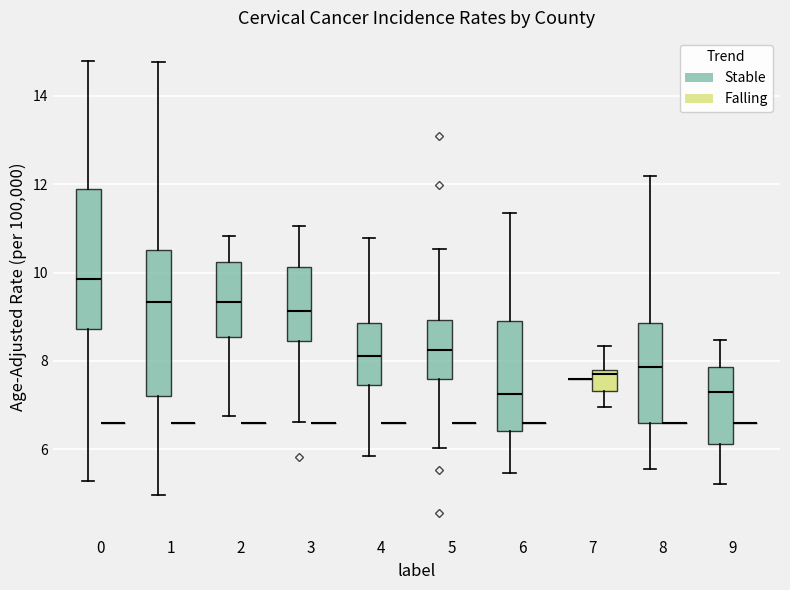

Reading left to right, read every box against the y-axis: the position of its median line, the range the box covers, and the ends of its whiskers. The values are not printed on the chart, so give them approximately, as read against the axis.

0 (Stable): median 9.8, box 8.8 to 11.8, whiskers 5.2 to 14.8
0 (Falling): box collapsed to a line at 6.6, whiskers 6.6 to 6.6
1 (Stable): median 9.4, box 7.2 to 10.6, whiskers 5.0 to 14.8
1 (Falling): box collapsed to a line at 6.6, whiskers 6.6 to 6.6
2 (Stable): median 9.4, box 8.6 to 10.2, whiskers 6.8 to 10.8
2 (Falling): box collapsed to a line at 6.6, whiskers 6.6 to 6.6
3 (Stable): median 9.2, box 8.4 to 10.2, whiskers 6.6 to 11.0
3 (Falling): box collapsed to a line at 6.6, whiskers 6.6 to 6.6
4 (Stable): median 8.2, box 7.4 to 8.8, whiskers 5.8 to 10.8
4 (Falling): box collapsed to a line at 6.6, whiskers 6.6 to 6.6
5 (Stable): median 8.2, box 7.6 to 9.0, whiskers 6.0 to 10.6
5 (Falling): box collapsed to a line at 6.6, whiskers 6.6 to 6.6
6 (Stable): median 7.2, box 6.4 to 9.0, whiskers 5.4 to 11.4
6 (Falling): box collapsed to a line at 6.6, whiskers 6.6 to 6.6
7 (Stable): box collapsed to a line at 7.6, whiskers 7.6 to 7.6
7 (Falling): median 7.8 (just below the box's upper edge), box 7.4 to 7.8, whiskers 7.0 to 8.4
8 (Stable): median 7.8, box 6.6 to 8.8, whiskers 5.6 to 12.2
8 (Falling): box collapsed to a line at 6.6, whiskers 6.6 to 6.6
9 (Stable): median 7.2, box 6.2 to 7.8, whiskers 5.2 to 8.4
9 (Falling): box collapsed to a line at 6.6, whiskers 6.6 to 6.6